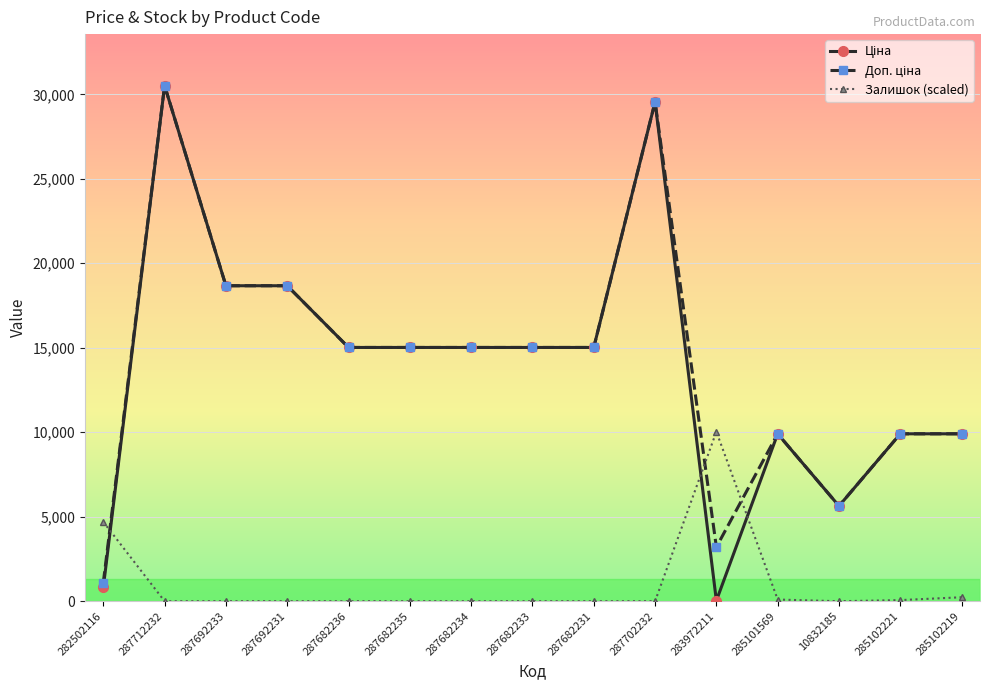

At how many categories does at least one series exceed 6150?

13